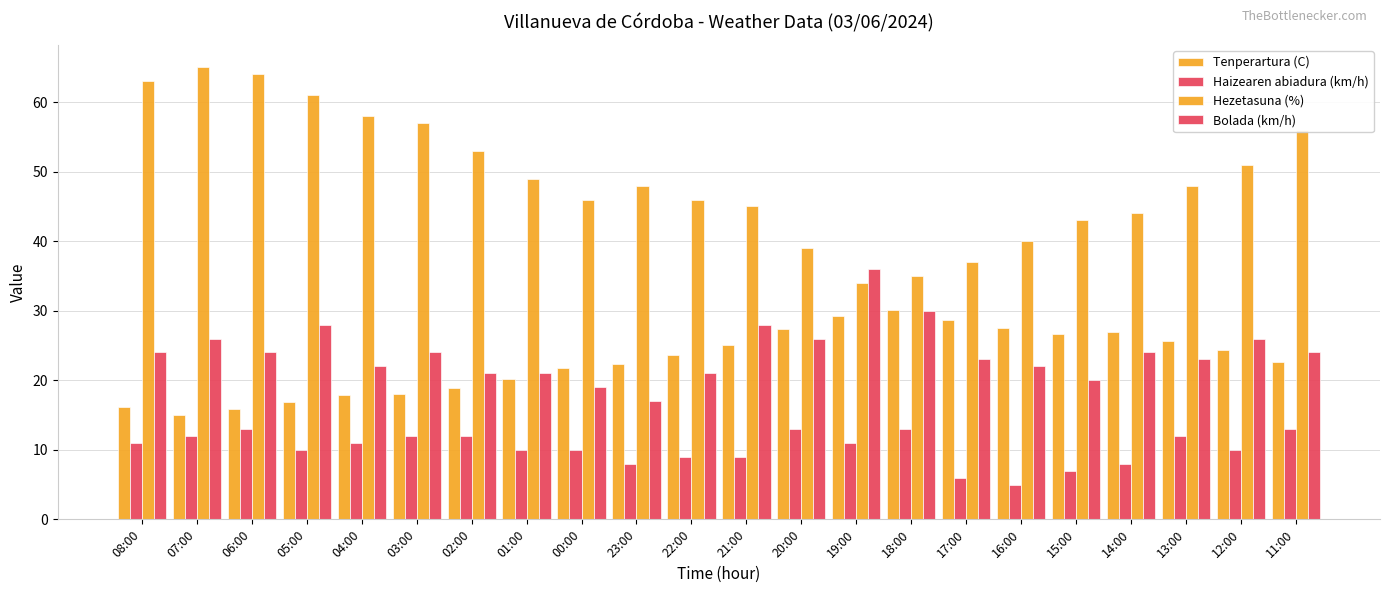

Are the bars grouped side by side (vs. stacked)?

Yes